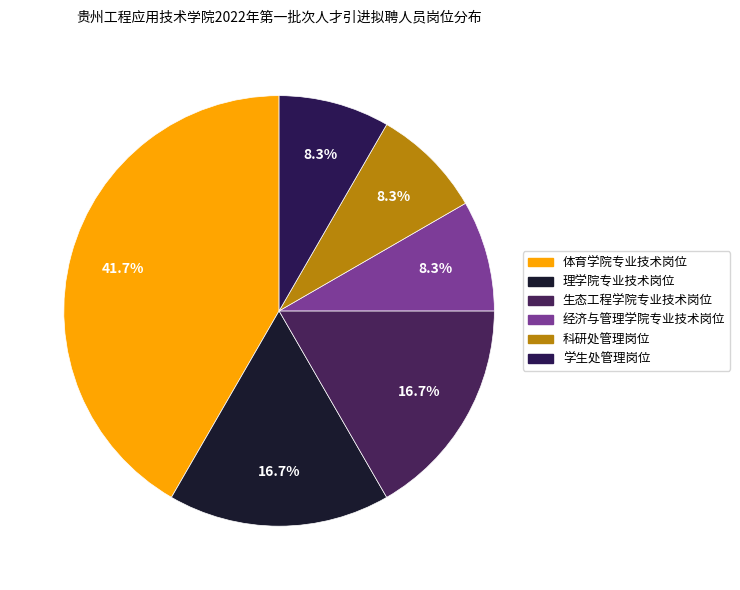

What portion of the pie excludes 经济与管理学院专业技术岗位?

91.7%